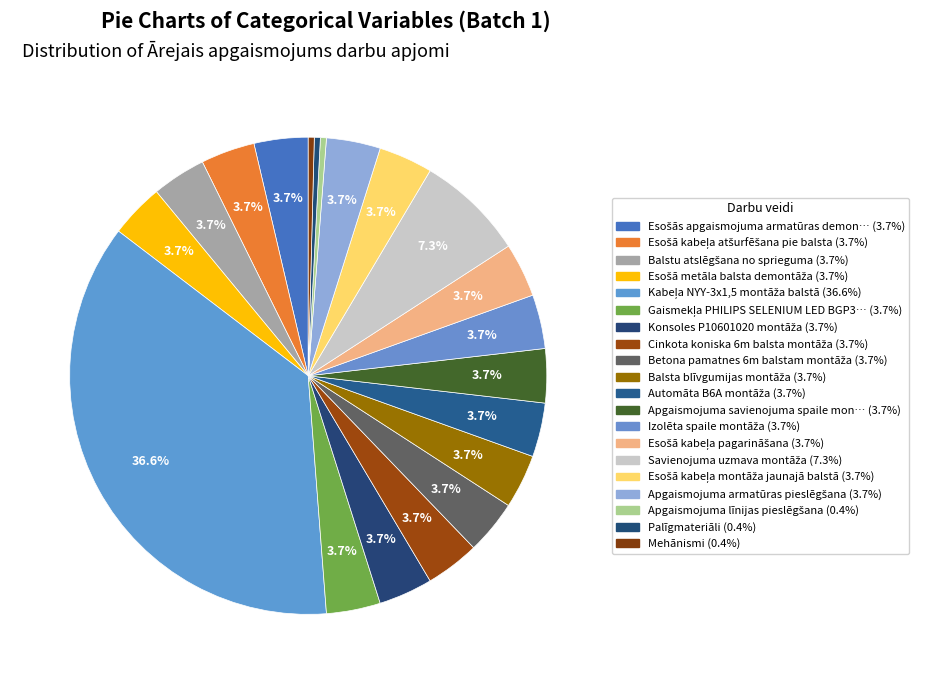

How many segments does this pie chart have?

20